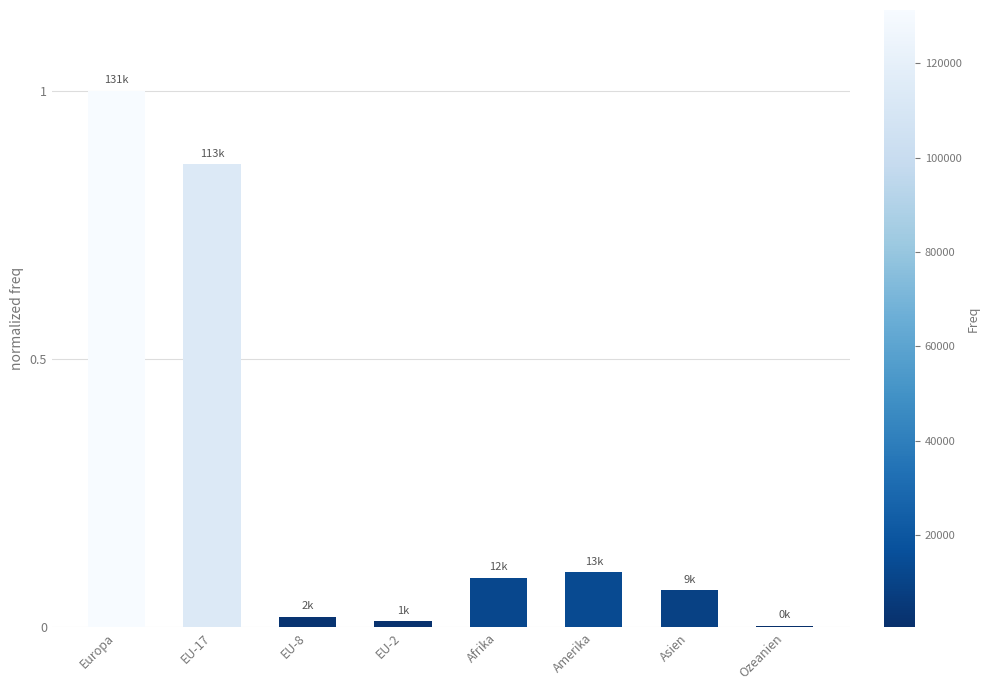

True or false: the data shows 0.0 at EU-2.

True